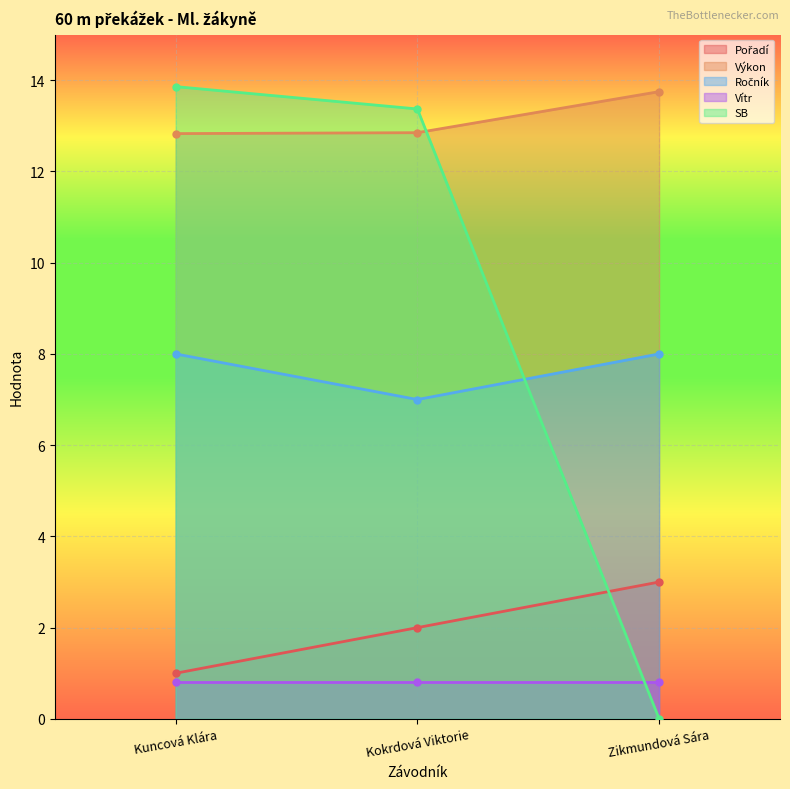

Count the Ročník values in the range 7 to 8.

3